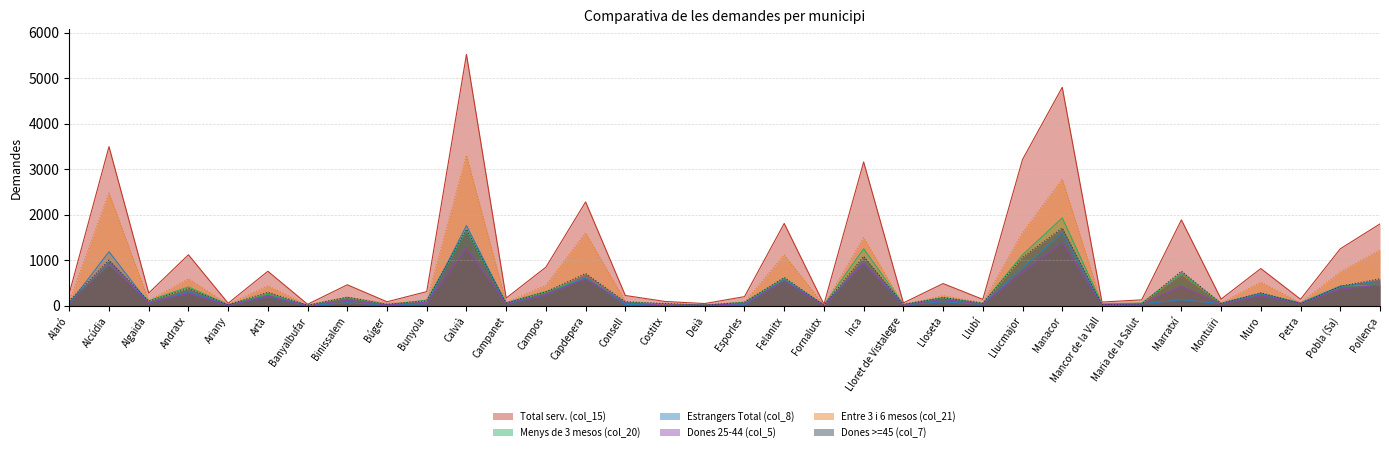

Does the chart display data point markers on the line(s)?

No